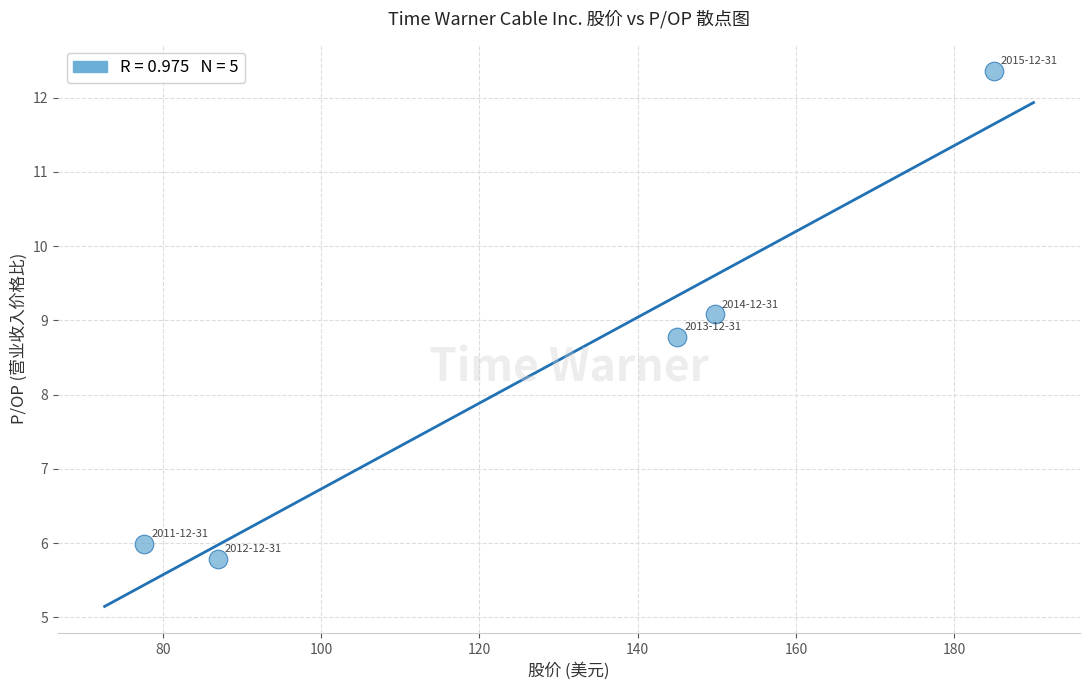

What Y value in the scatter plot is closest to 9?

9.1